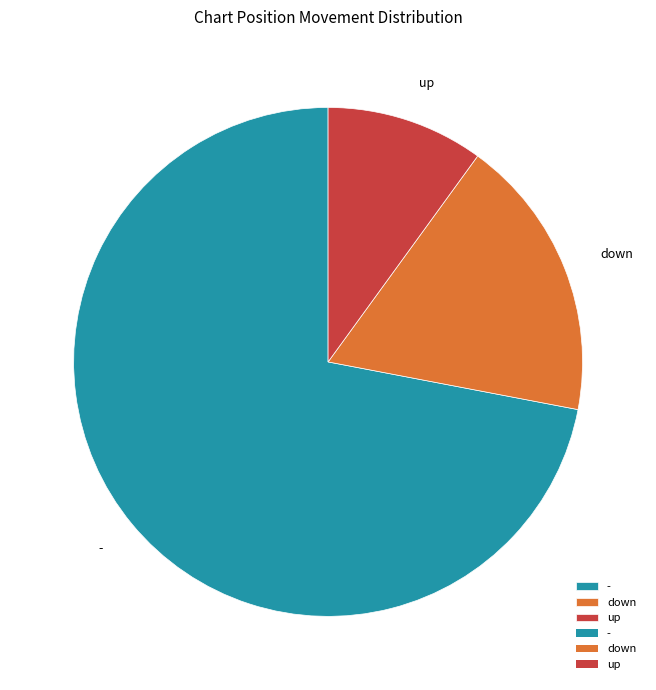

Is there a majority slice in this chart?

Yes